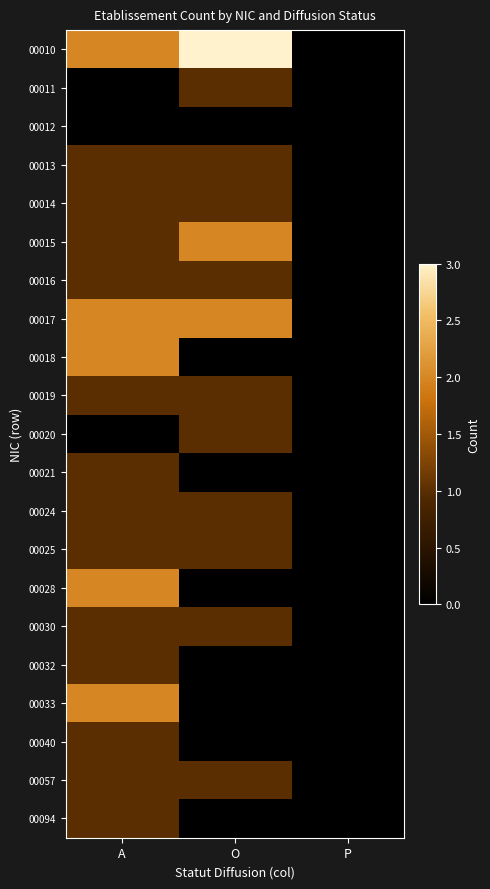

How many series are shown in this chart?

21